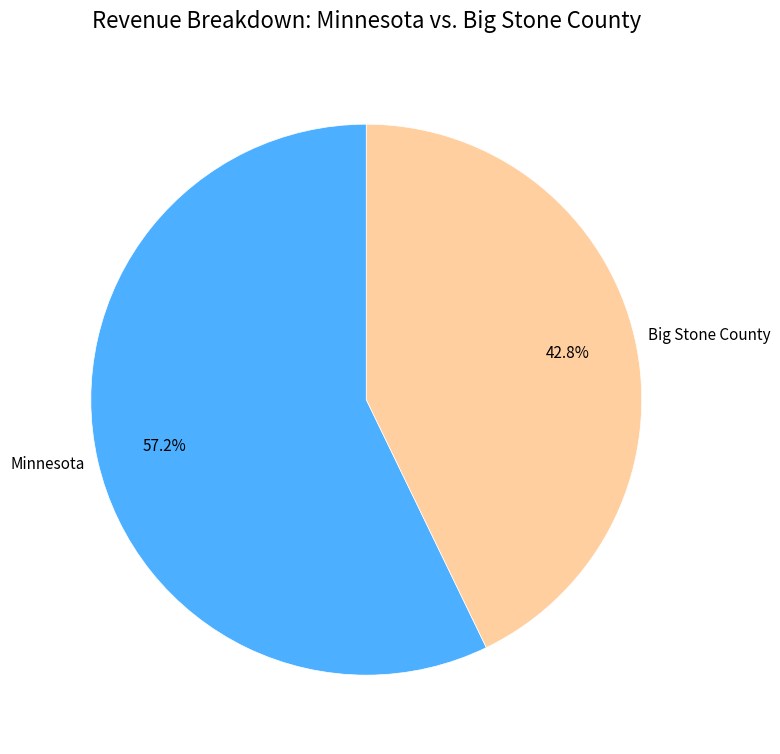

How many slices are in this pie chart?

2